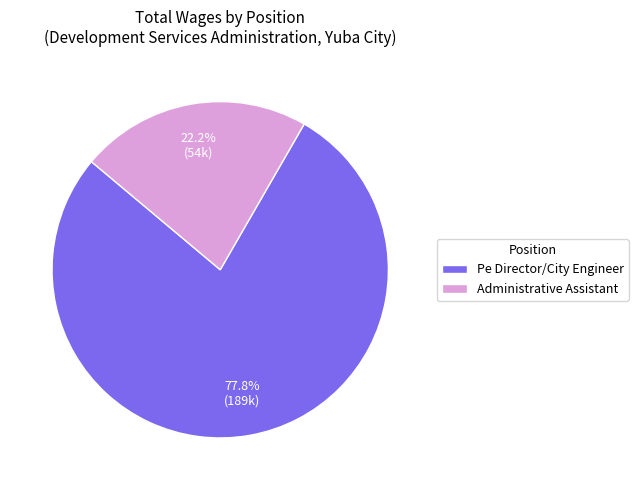

To the nearest percent, what is the combined percentage of Pe Director/City Engineer and Administrative Assistant?

100%